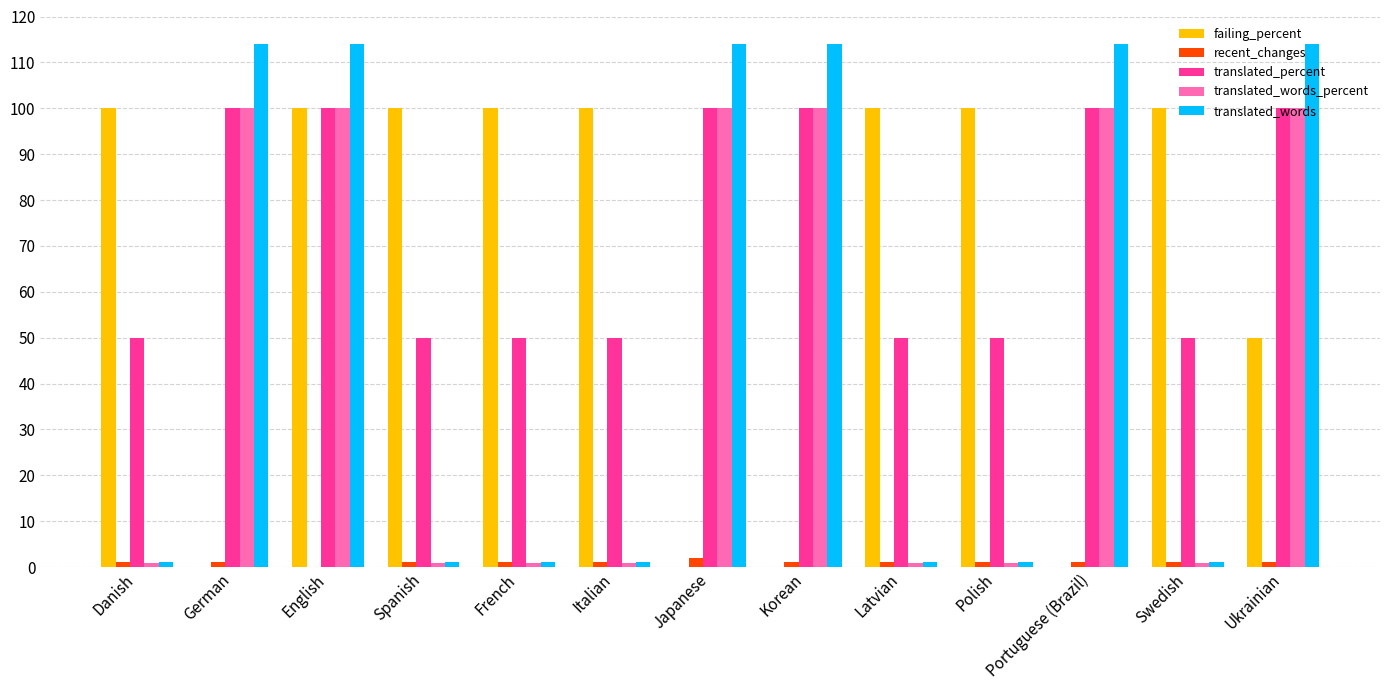

Reading left to right, what are all the values shown in this chart?

failing_percent: 100.0	0.0	100.0	100.0	100.0	100.0	0.0	0.0	100.0	100.0	0.0	100.0	50.0
recent_changes: 1.0	1.0	0.0	1.0	1.0	1.0	2.0	1.0	1.0	1.0	1.0	1.0	1.0
translated_percent: 50.0	100.0	100.0	50.0	50.0	50.0	100.0	100.0	50.0	50.0	100.0	50.0	100.0
translated_words_percent: 0.8	100.0	100.0	0.8	0.8	0.8	100.0	100.0	0.8	0.8	100.0	0.8	100.0
translated_words: 1.0	114.0	114.0	1.0	1.0	1.0	114.0	114.0	1.0	1.0	114.0	1.0	114.0